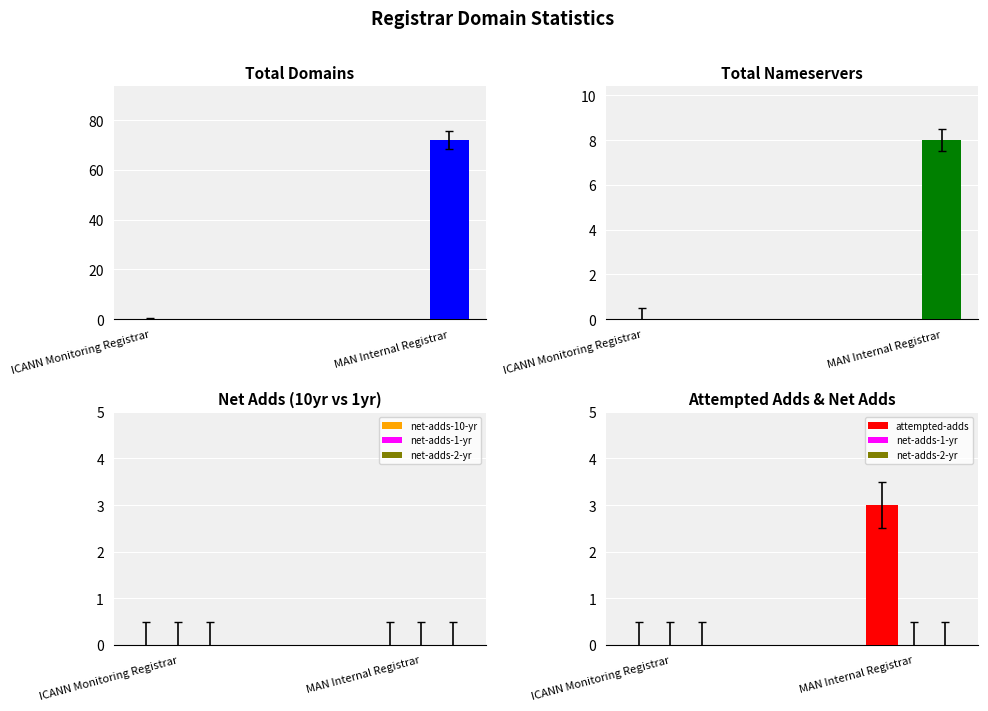

Which series has the widest spread of values?

total-domains